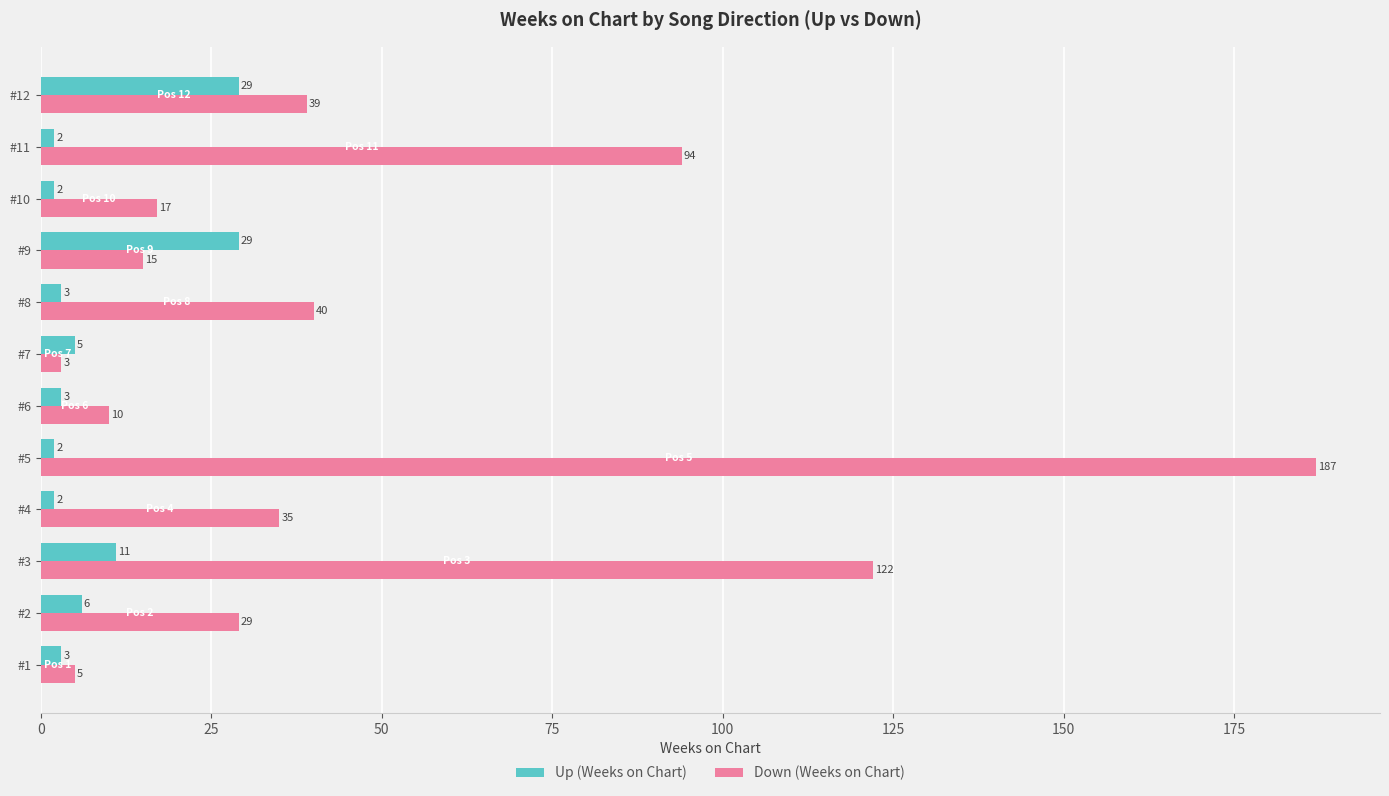

What is the maximum value shown in the chart?

187